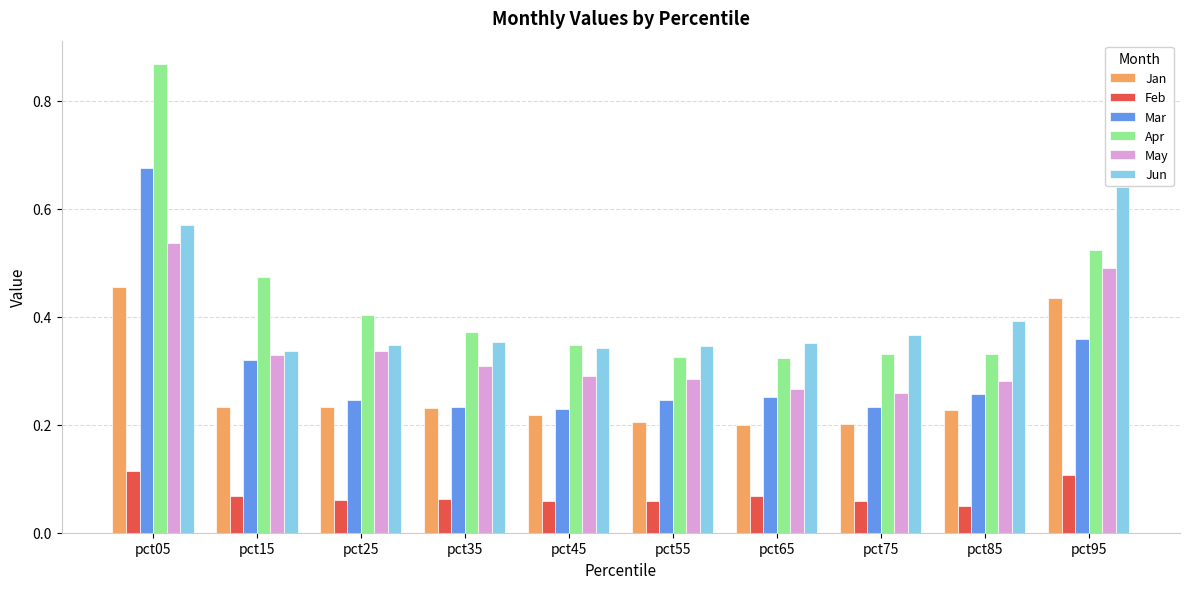

What is the total value across all series at pct25?

1.6